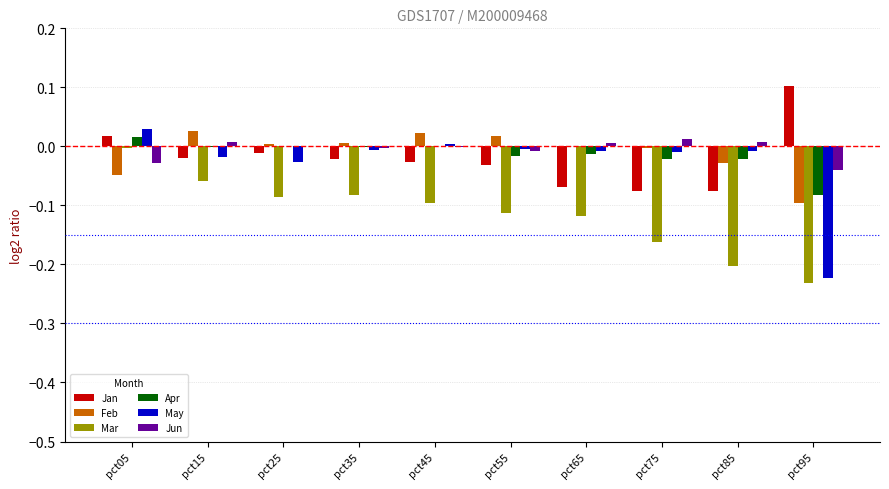

Is the value of Mar at pct55 greater than the value of Jan at pct95?

No